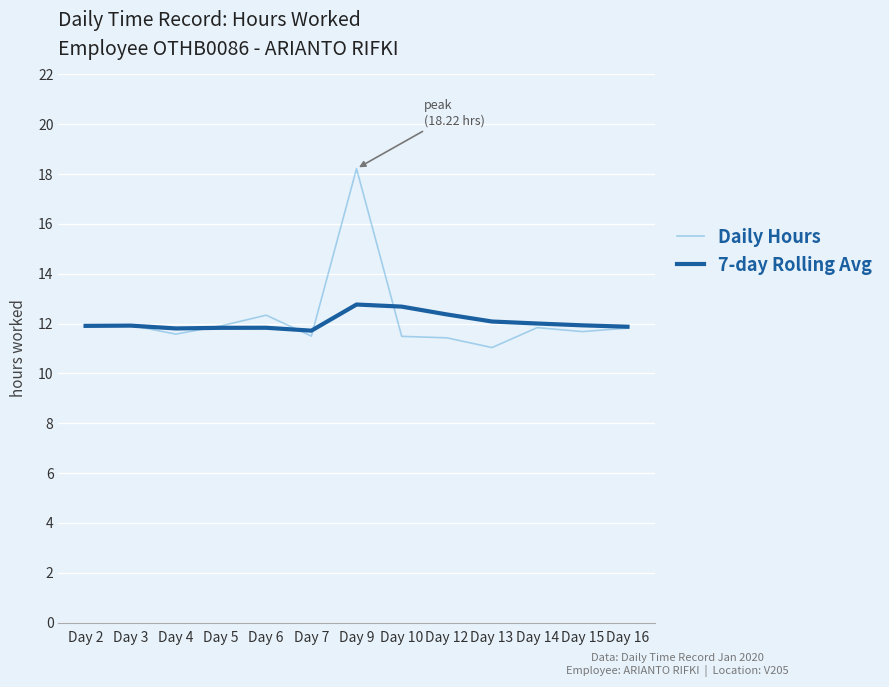

List the series in order of their peak value, lowest first.

7-day Rolling Avg, Daily Hours